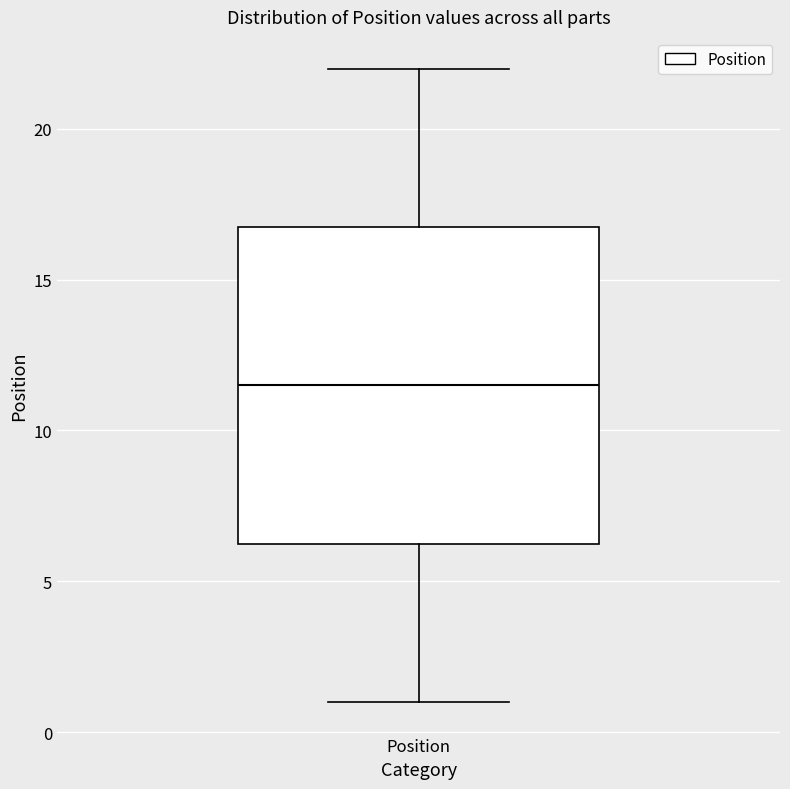

Read this box plot against the y-axis: the position of the median line, the range covered by the box, and the ends of both whiskers. The values are not printed on the chart, so give them approximately, as read against the axis.

median 11.5, box 6.5 to 17.0, whiskers 1.0 to 22.0